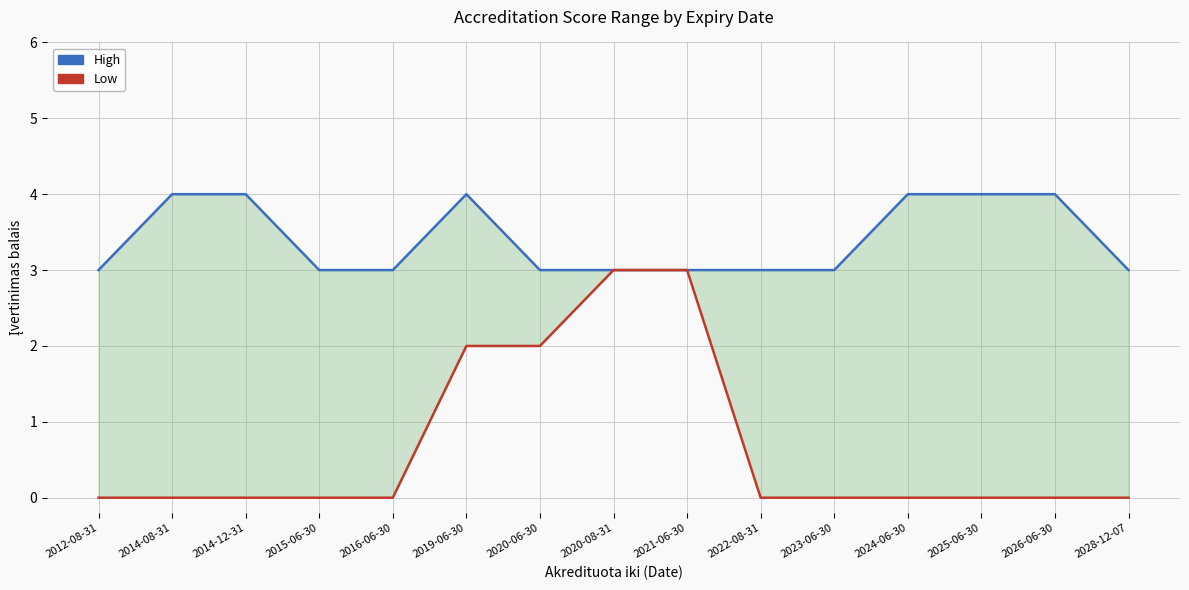

Which series has the largest total across all categories?

High